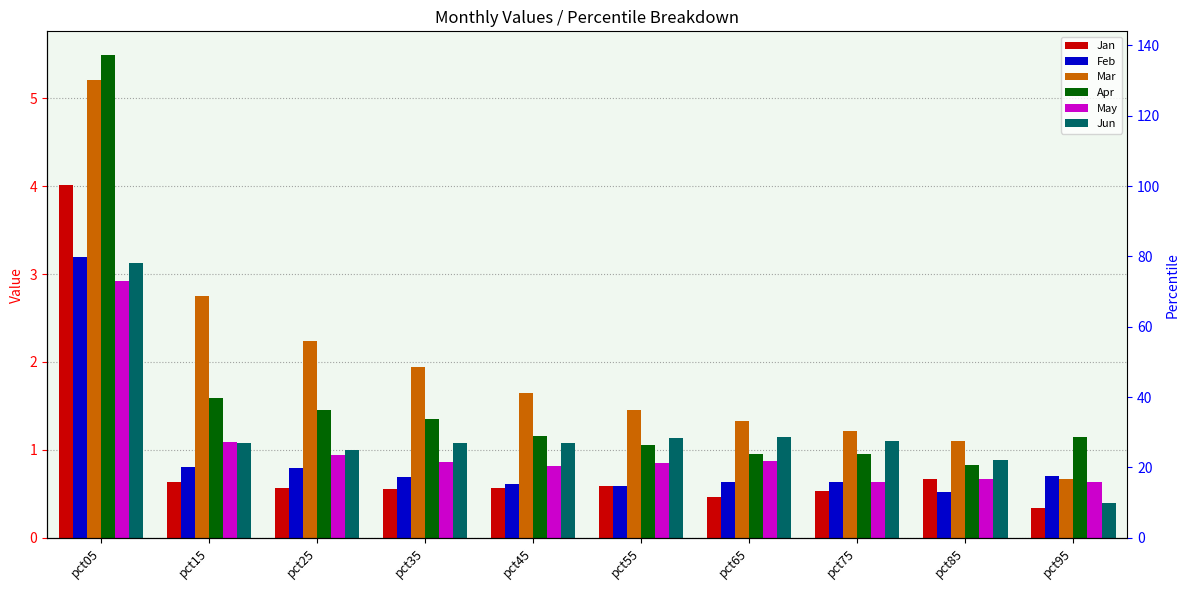

What is the difference between the second highest and minimum values in the Jun series?

0.8